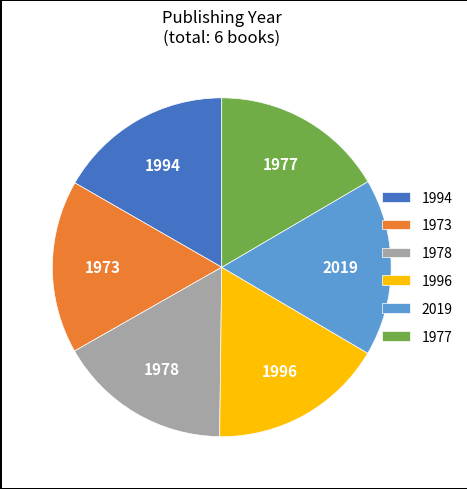

Is the sum of 2019 and 1973 greater than half?

No